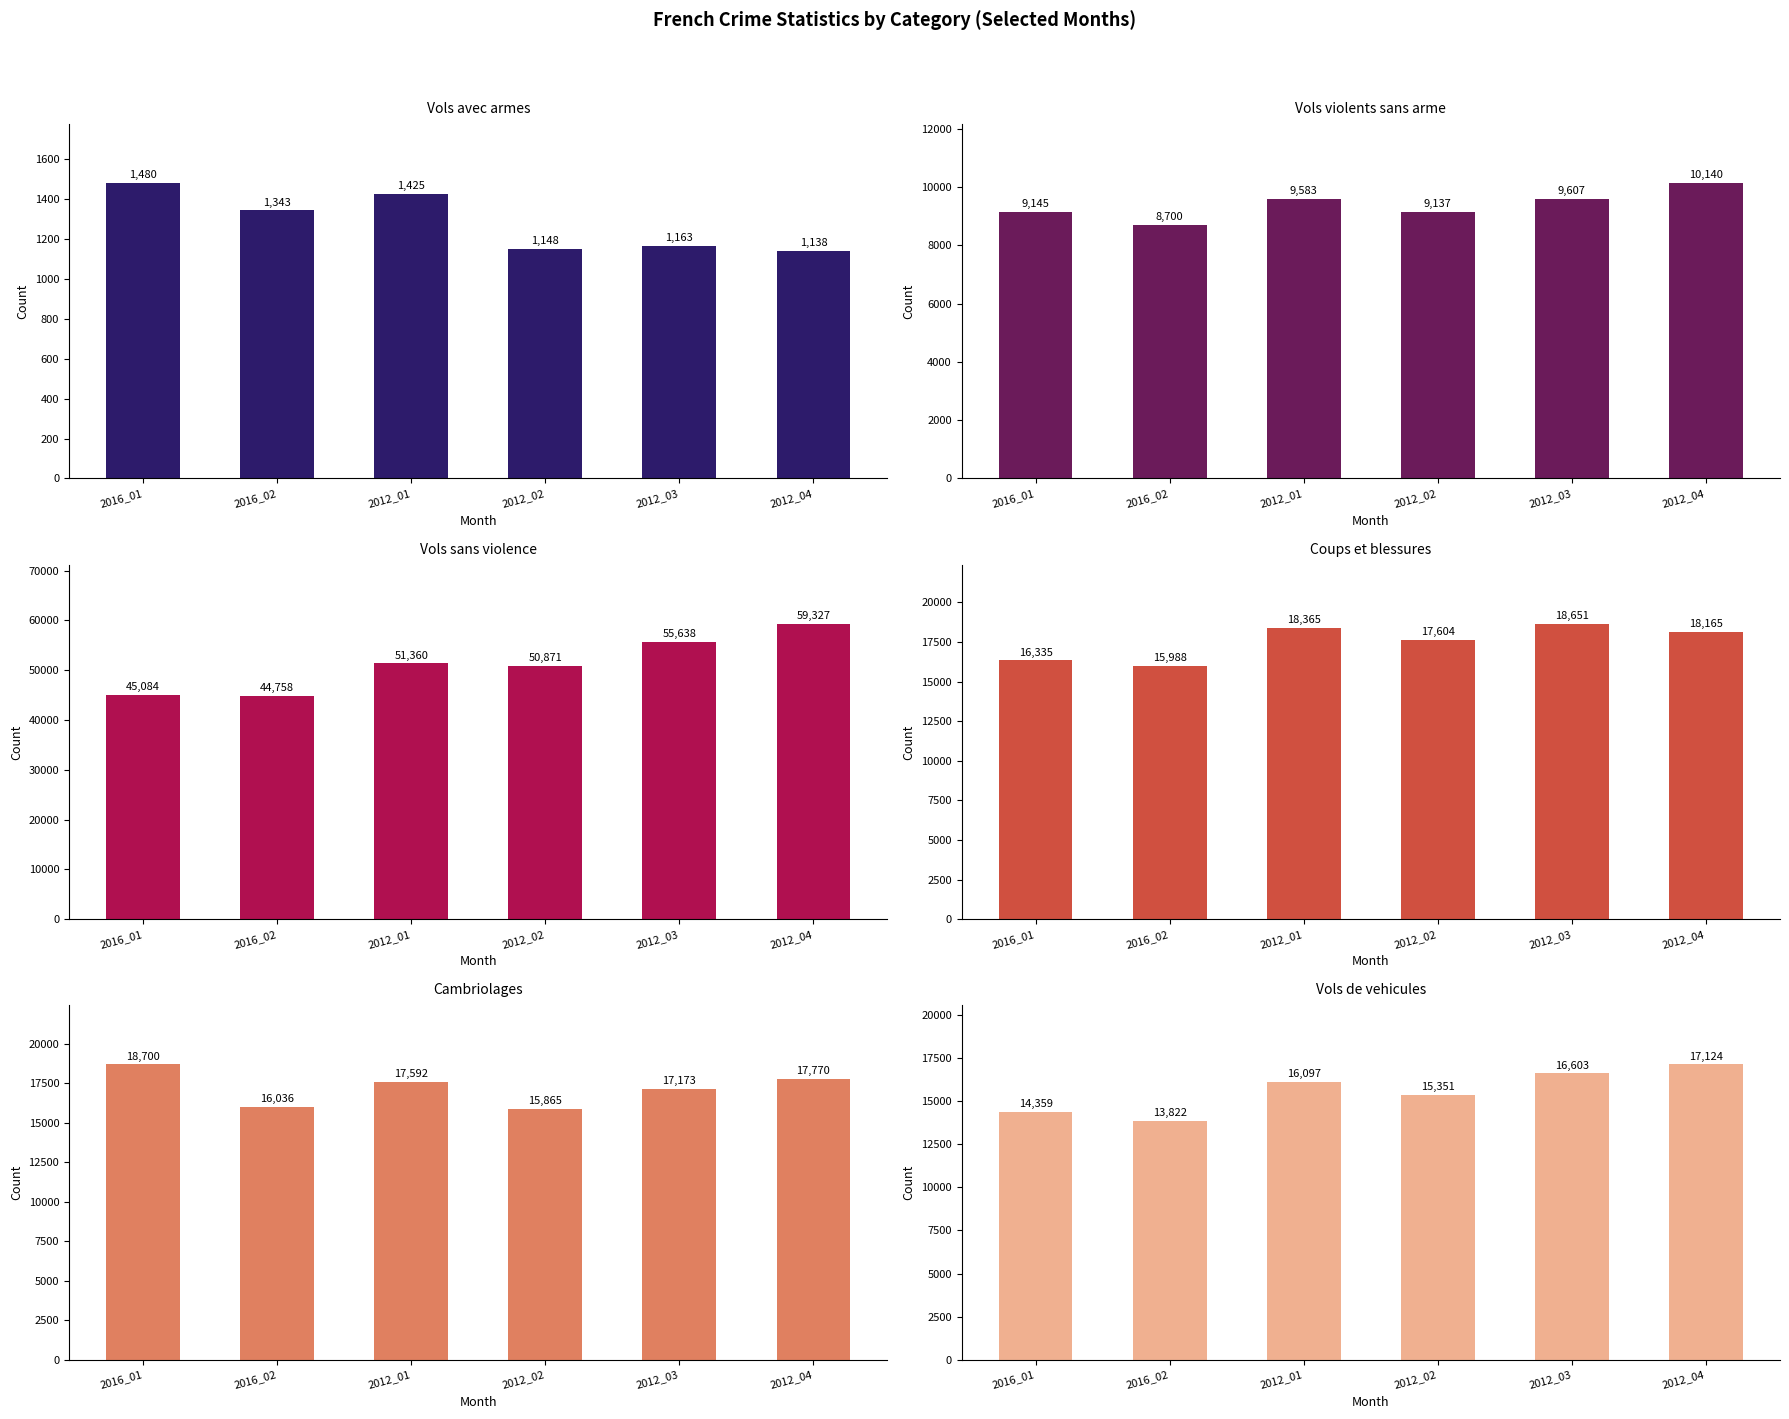

Where does the Vols sans violence series first go above 51360?

2012_03